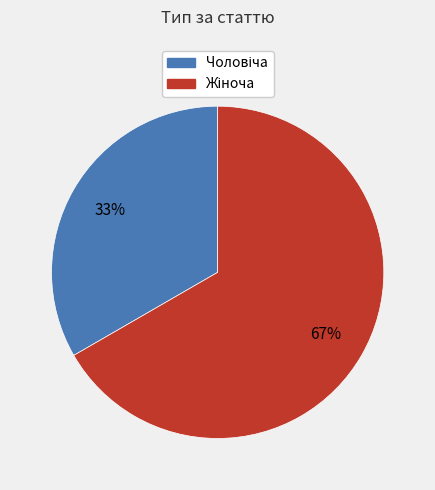

To the nearest percent, what is the average slice percentage?

50%